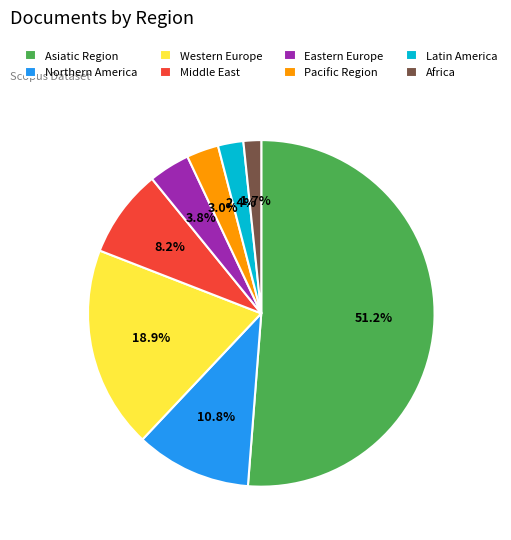

What portion of the pie excludes Eastern Europe?

96.2%